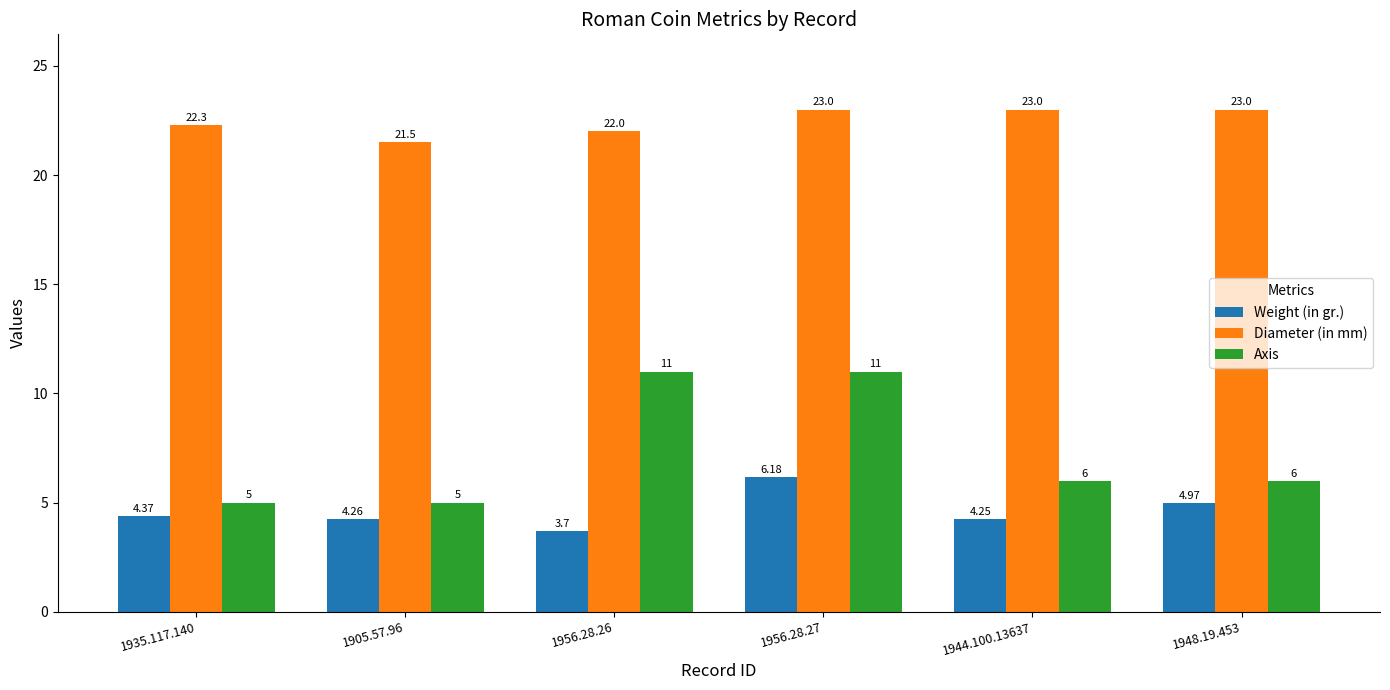

What position from the right is 1905.57.96?

5